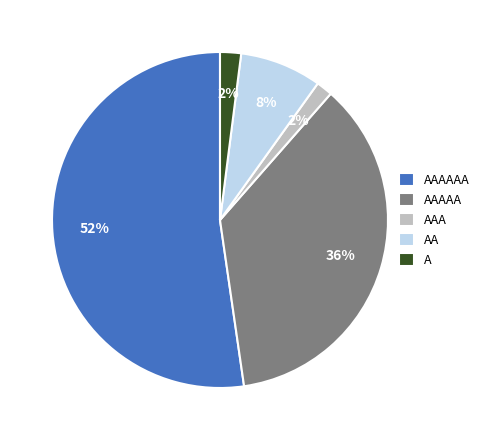

True or false: AAAAAA accounts for 52% of the total.

True